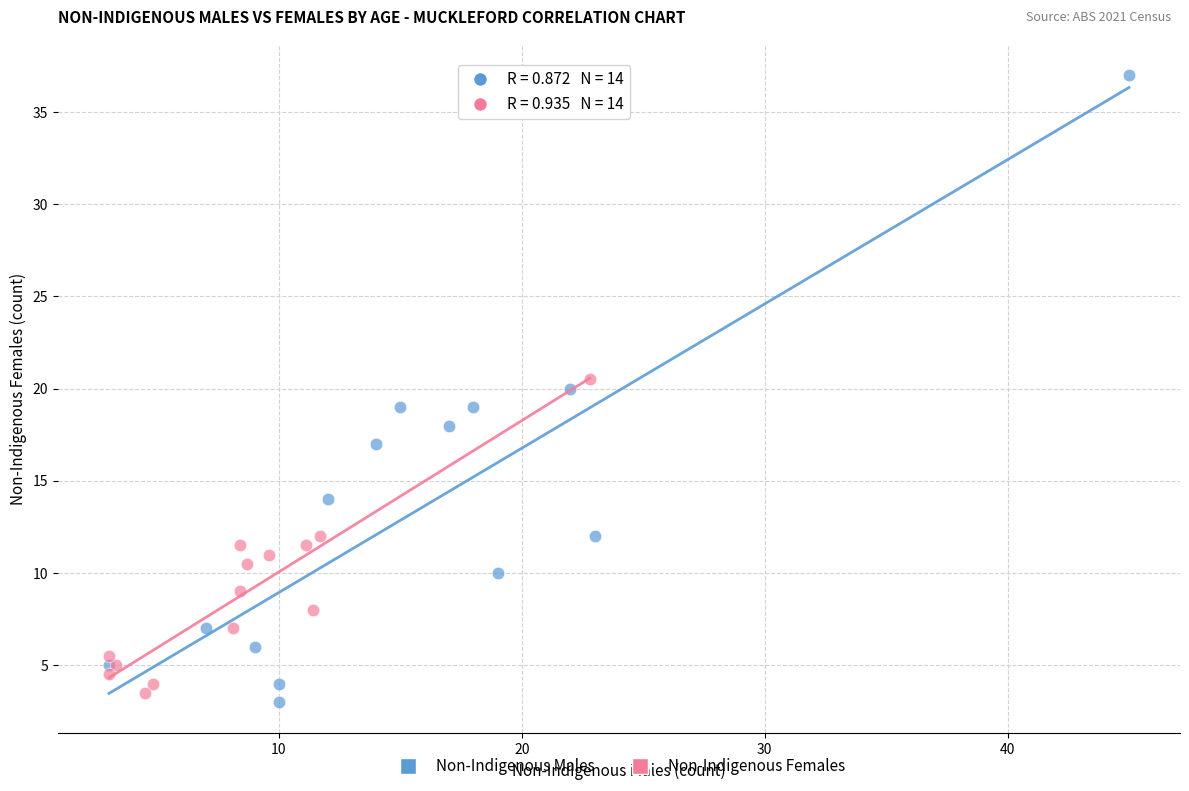

Which series contains the highest Y value?

Non-Indigenous Males